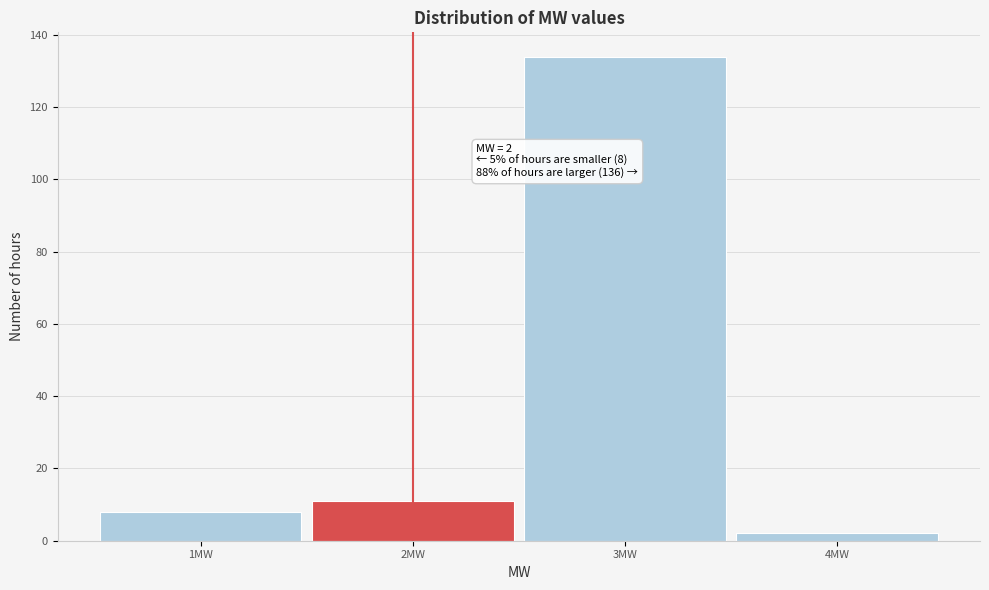

Which range on the x-axis has the tallest bar?

2.5 to 3.5